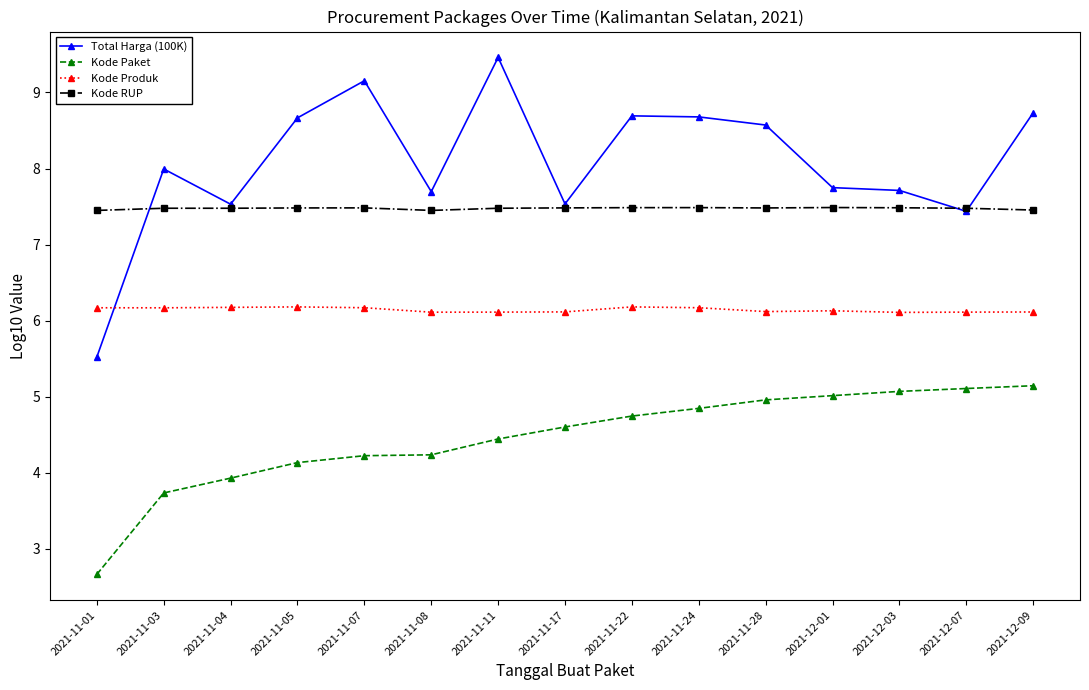

What is the difference between the highest and lowest values at 2021-12-01?

2.7